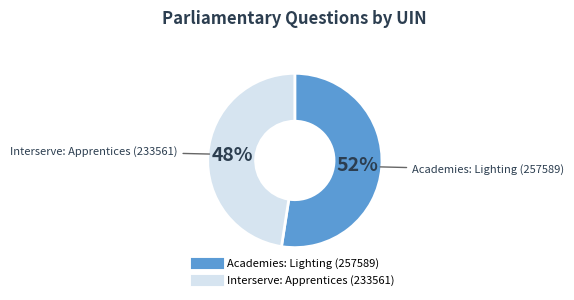

Do Academies: Lighting (257589) and Interserve: Apprentices (233561) together represent more than half of the pie?

Yes